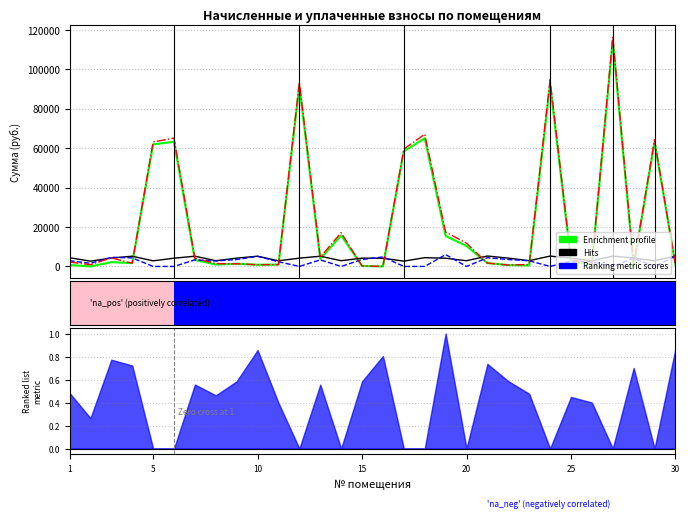

The value of начислено (col_3) at 20 is 7488.6. True or false?

False